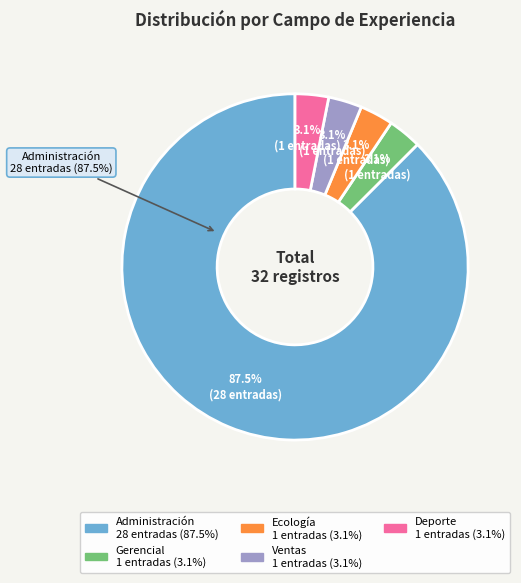

To the nearest percent, what is the combined percentage of Ecología and Administración?

91%